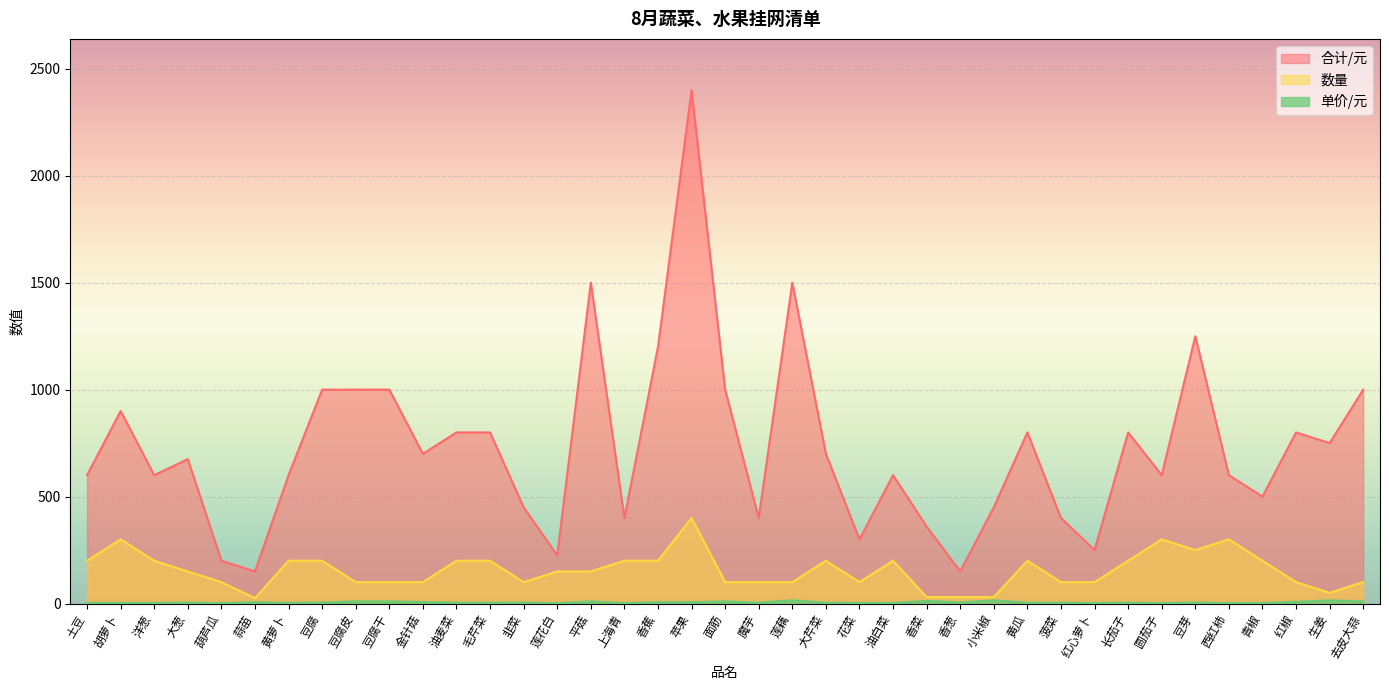

How many categories are shown in the chart?

39